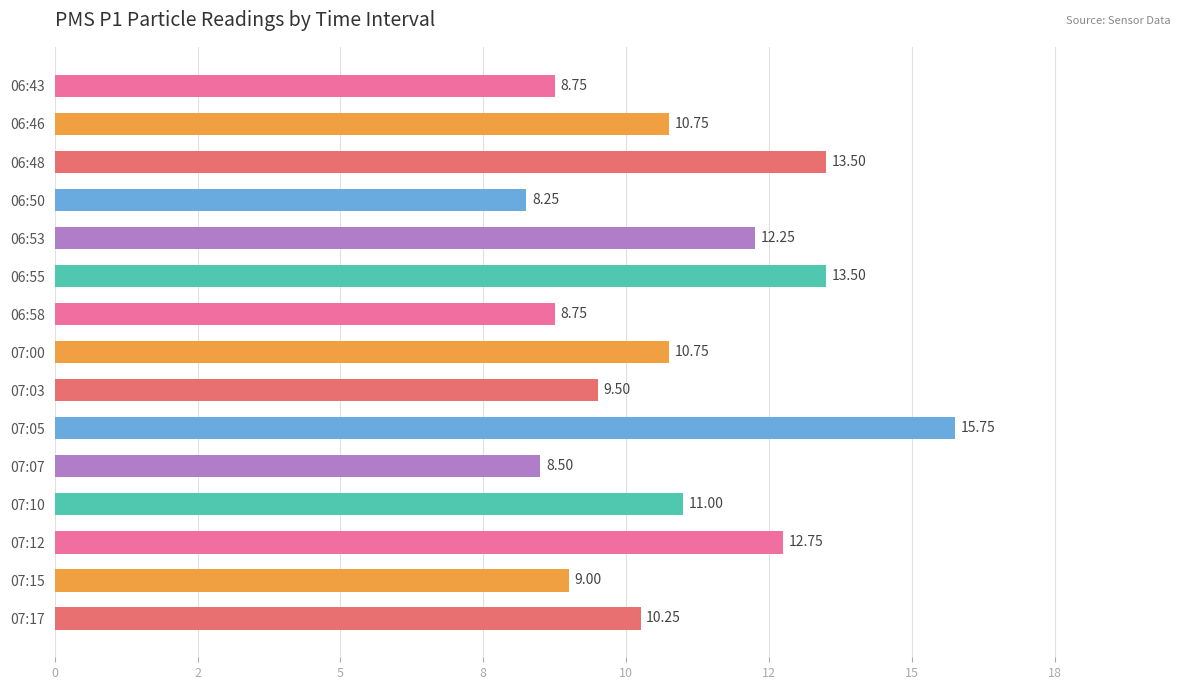

Are the bars horizontal?

Yes